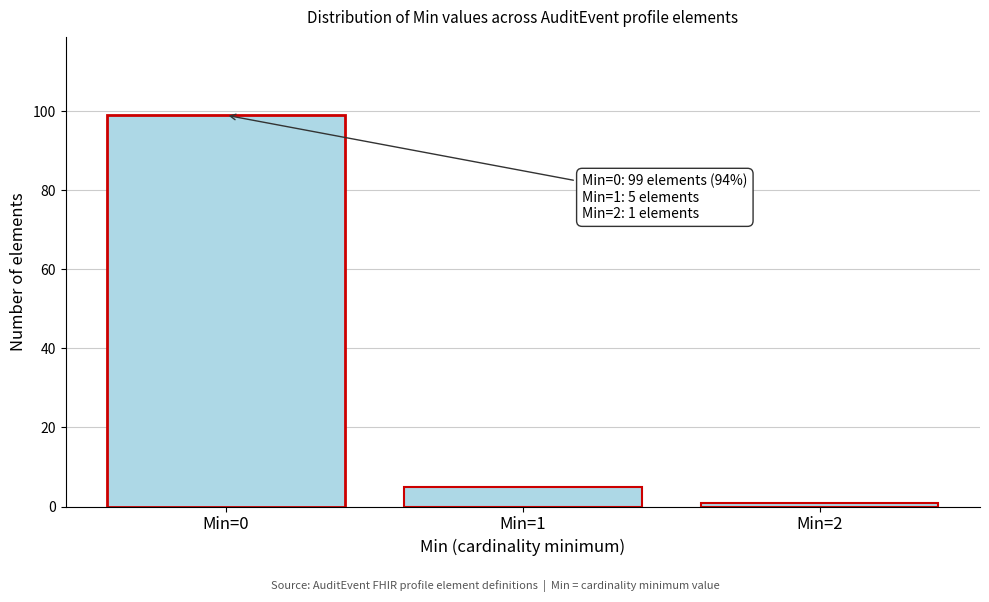

Reading left to right, transcribe all the data shown in this chart.

99	5	1